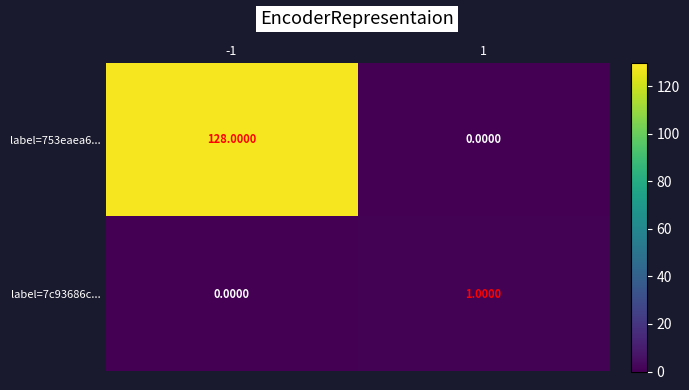

Which series changed the most between -1 and 1?

label=753eaea6...